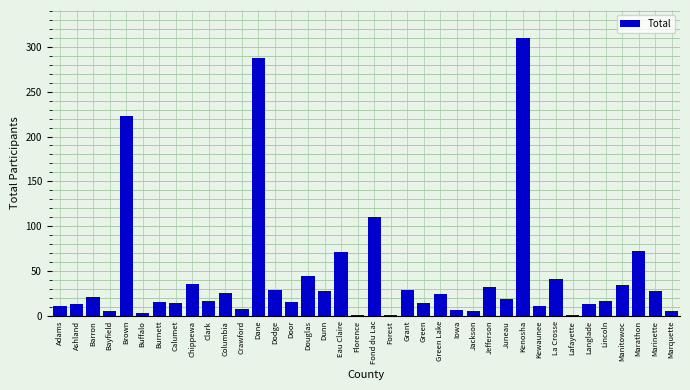

What is the maximum value shown in the chart?

310